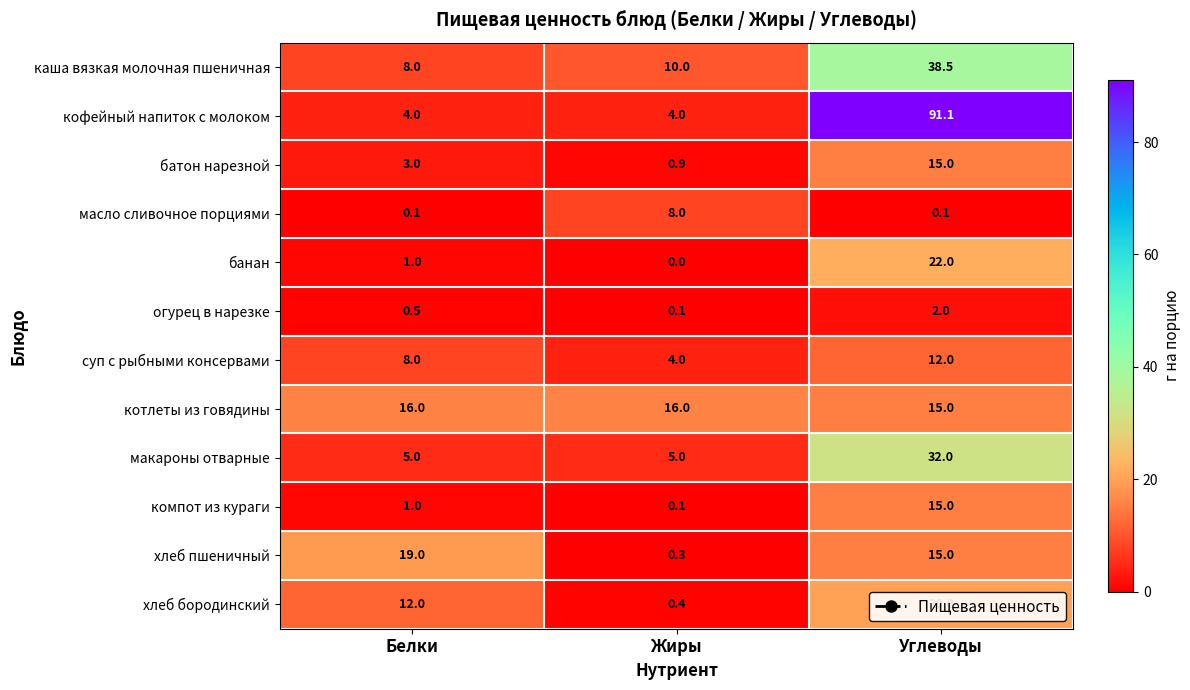

At which category is the sum across all series the highest?

Углеводы